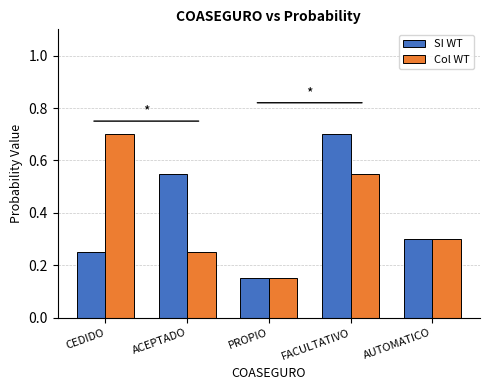

Where is SI WT nearest to the value 0?

PROPIO